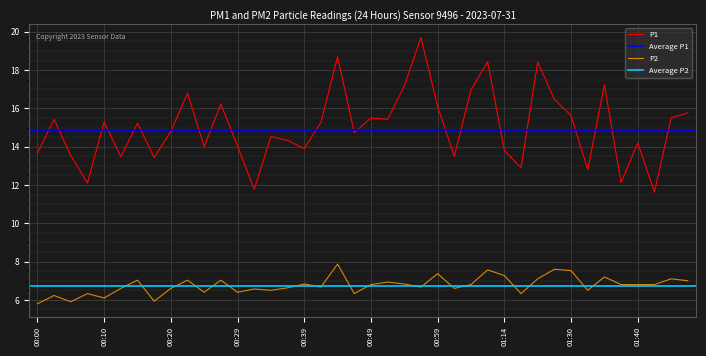

True or false: P2 and P1 intersect in this chart.

False